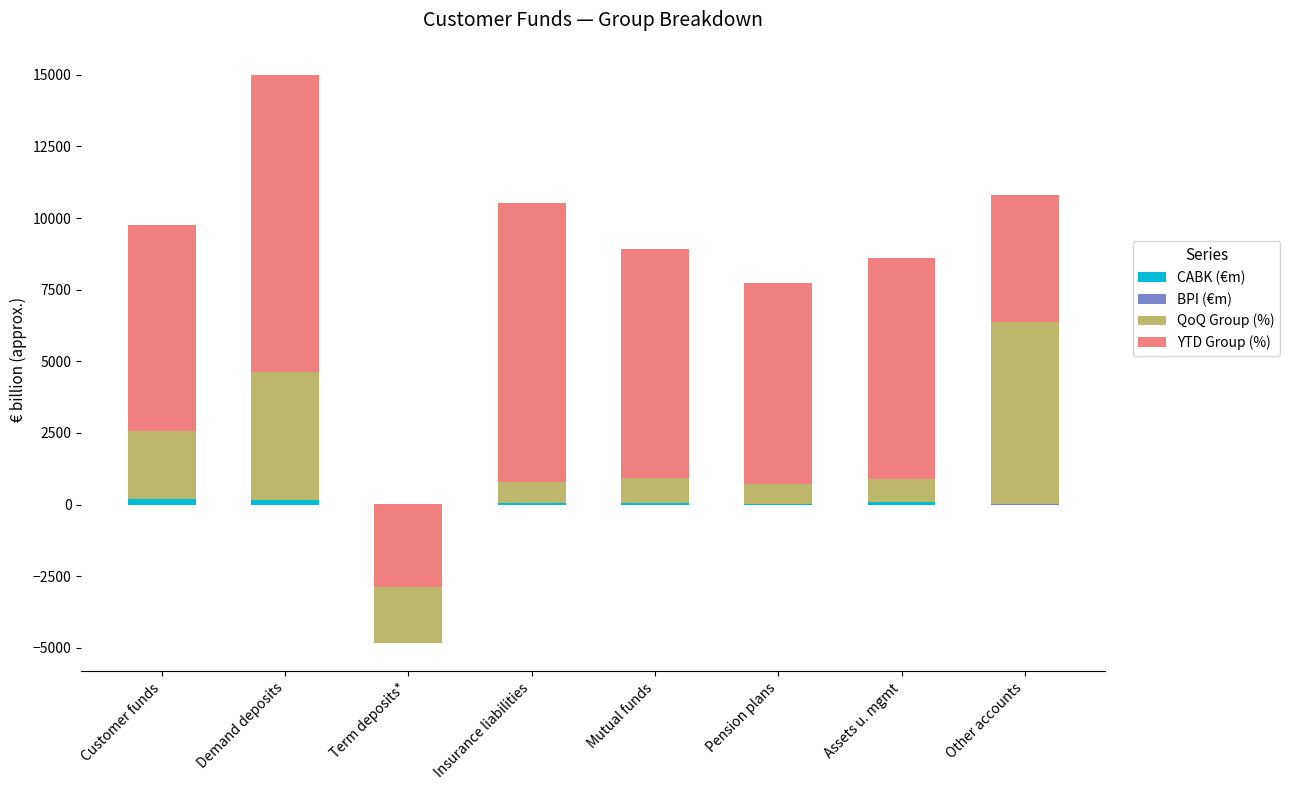

True or false: QoQ Group (%) has a value of -1591.7 at Term deposits*.

False